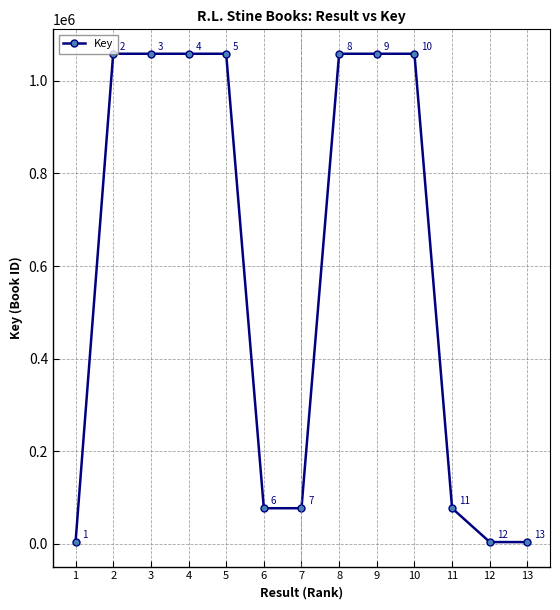

At which category does the chart reach its peak across all series?

3